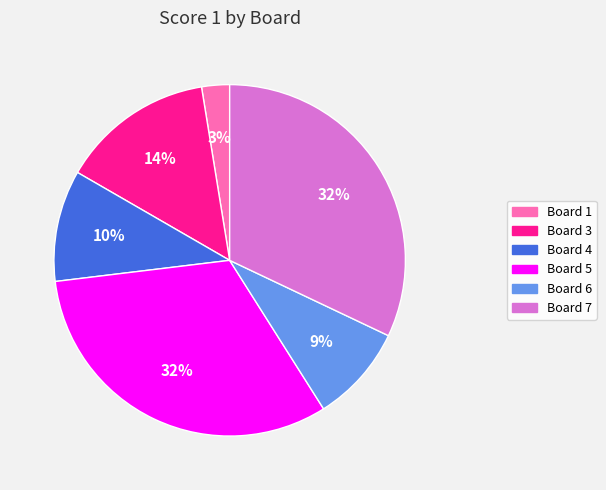

Is there a majority slice in this chart?

No